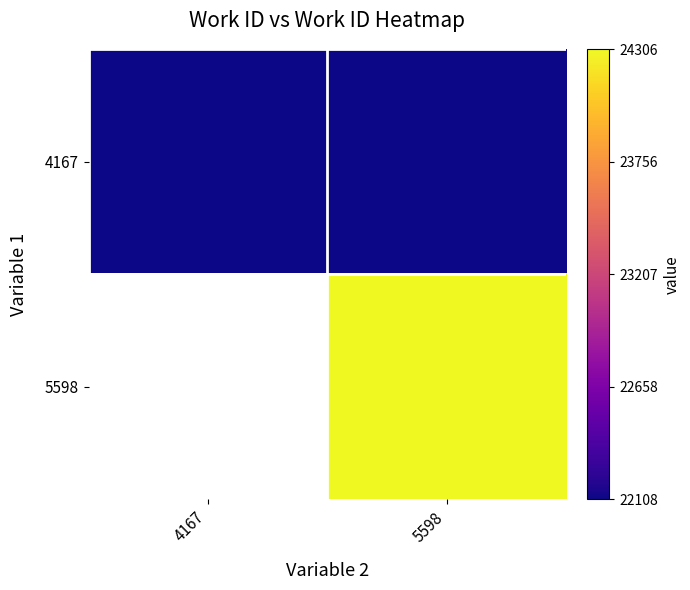

Which category has the highest value across all series?

4167